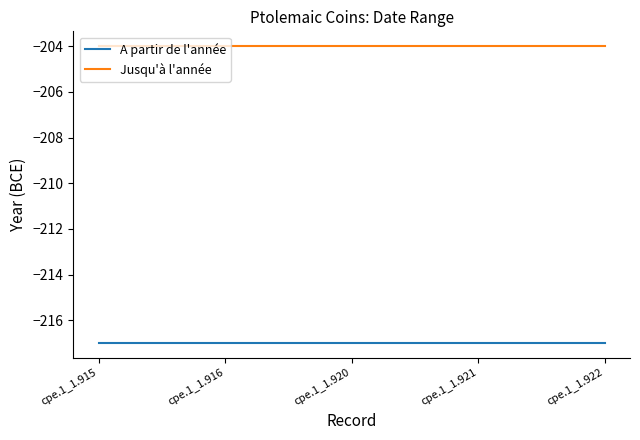

True or false: A partir de l'année and Jusqu'à l'année cross at least once.

False